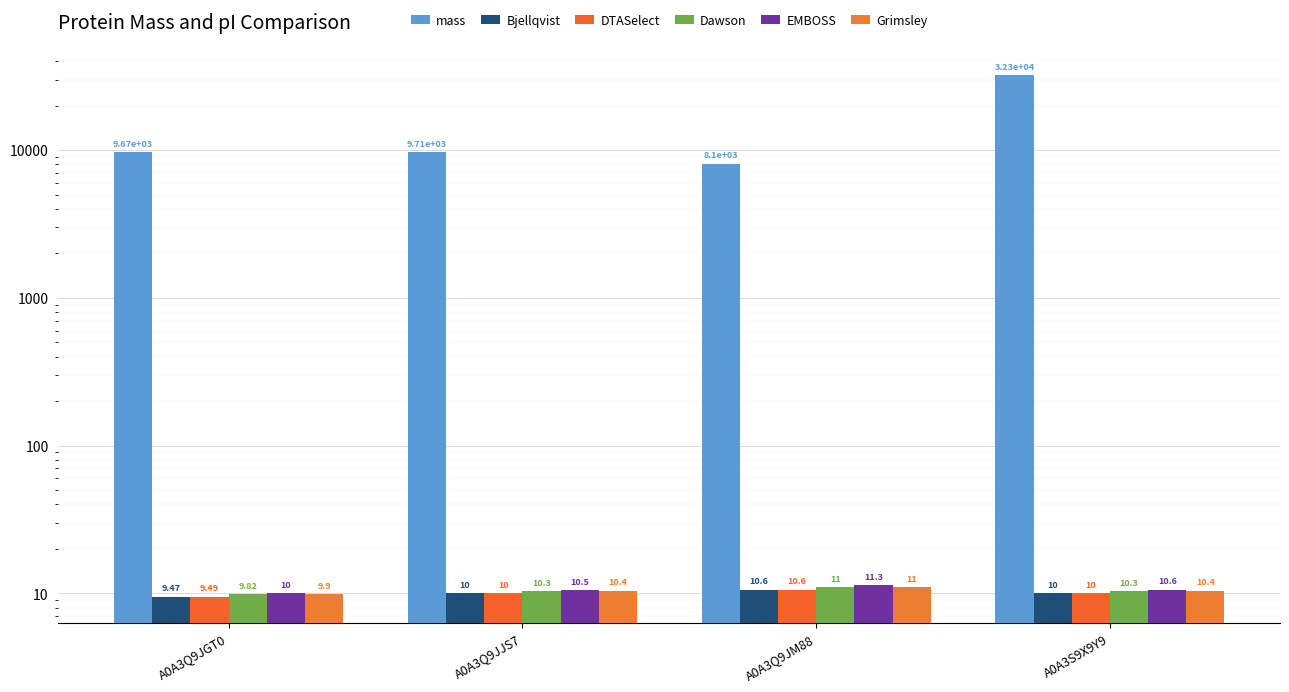

What is the total value across all series at A0A3Q9JJS7?

9757.9